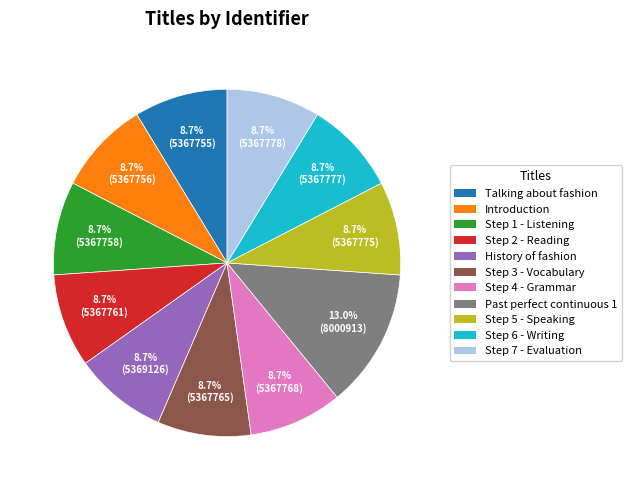

Is there a majority slice in this chart?

No